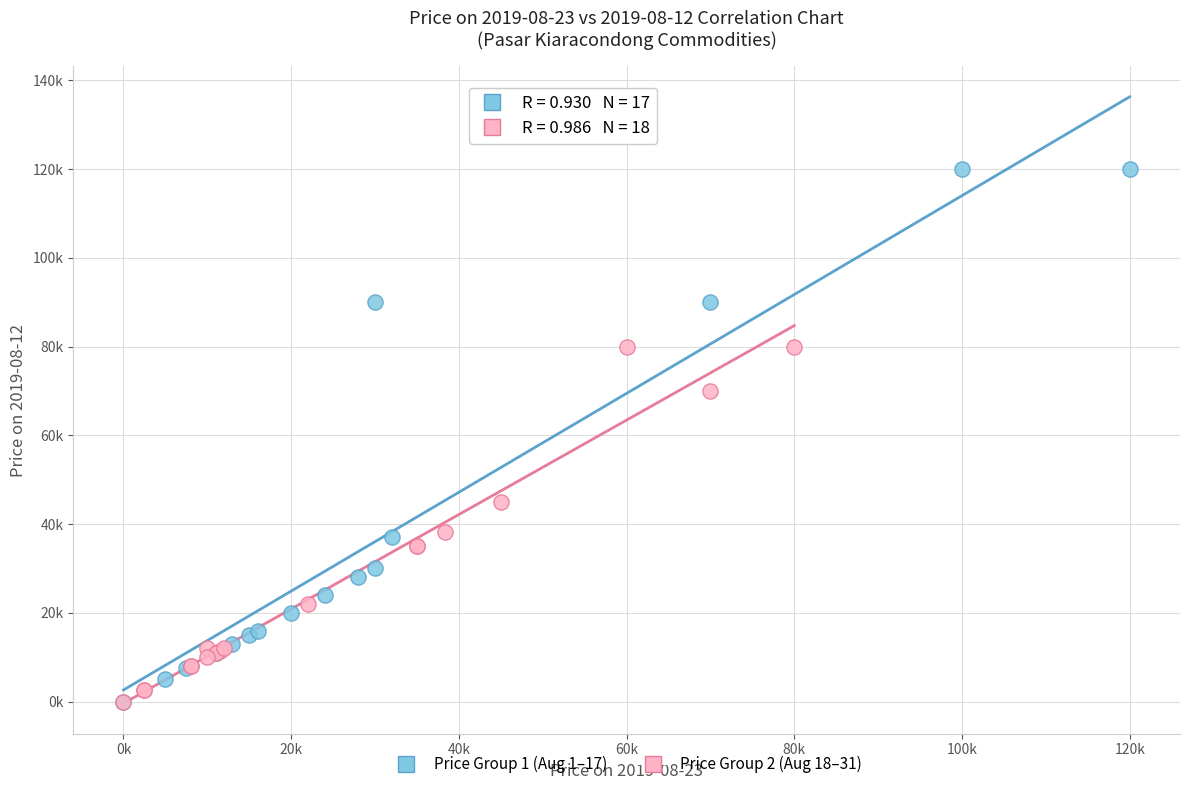

Which series has the largest Y range (max minus min)?

Price Group 1 (Aug 1–17)